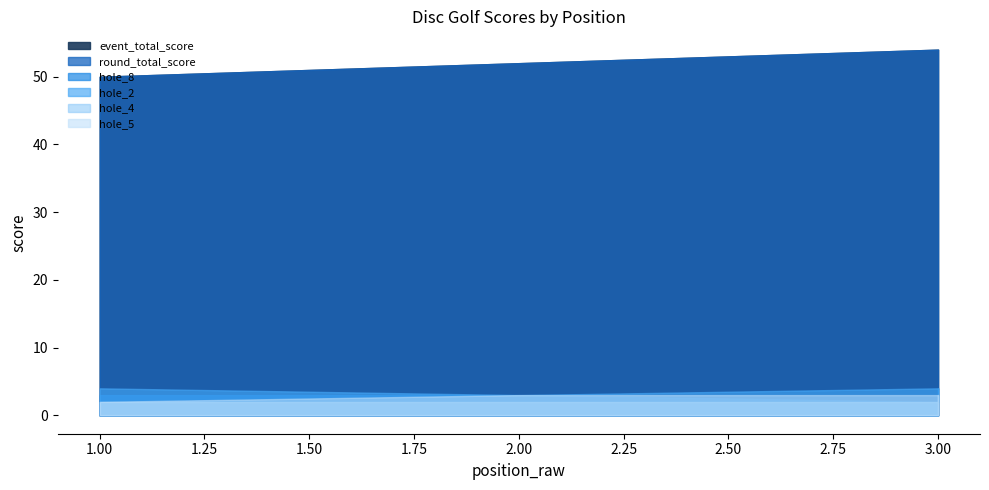

Is the value of hole_8 at 1 greater than the value of event_total_score at 3?

No